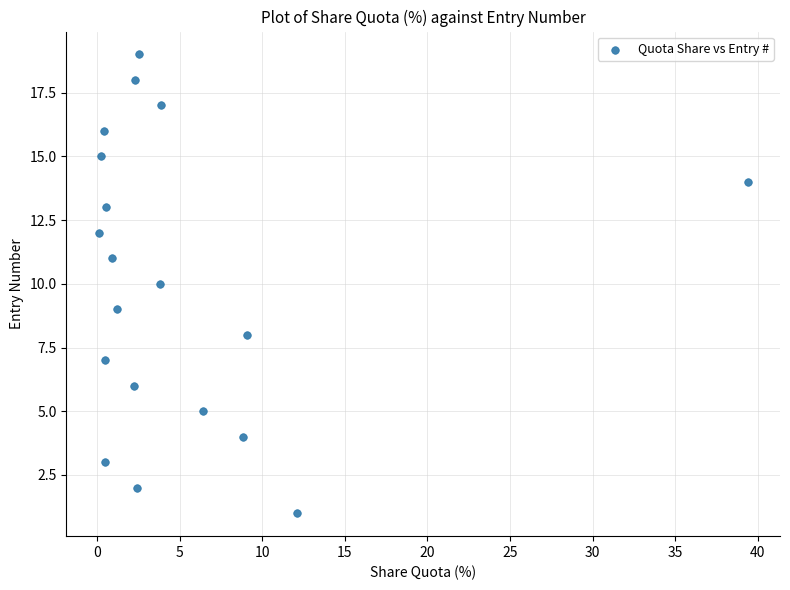

Count the number of points in this scatter plot.

19